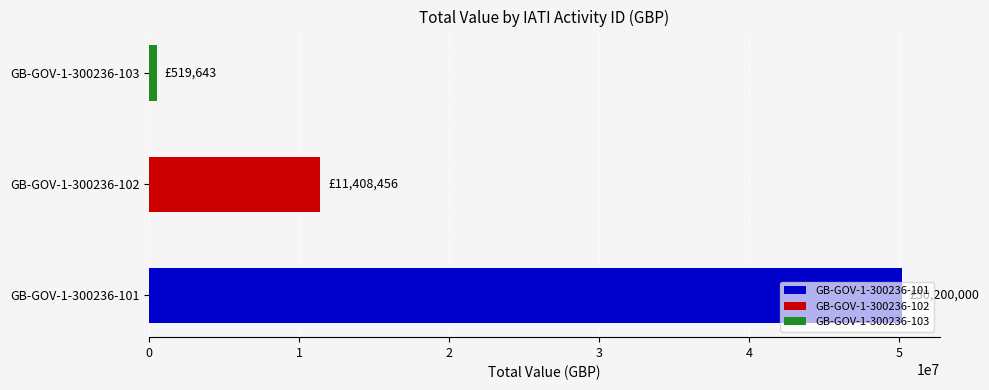

Is it true that the value at GB-GOV-1-300236-102 is 11408456?

True